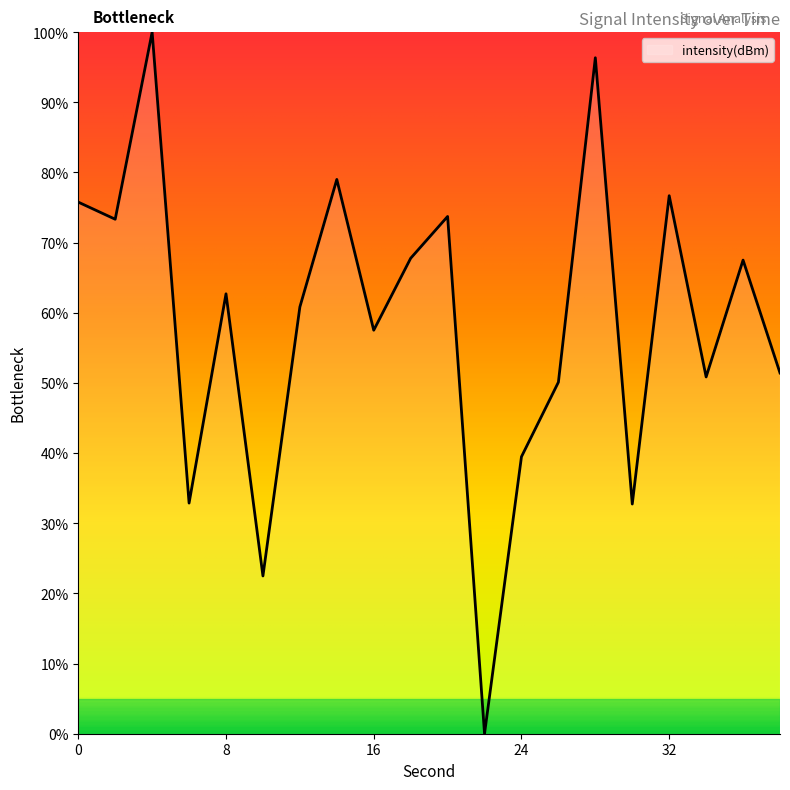

What is the maximum value shown in the chart?

100.0